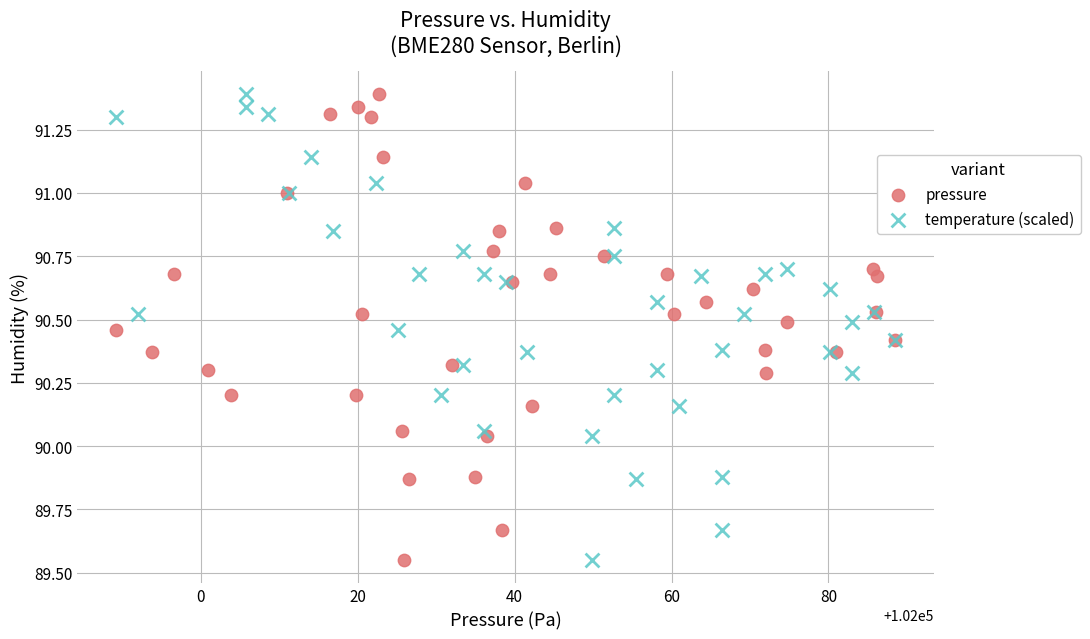

What are all the series names shown in the legend?

pressure, temperature (scaled)